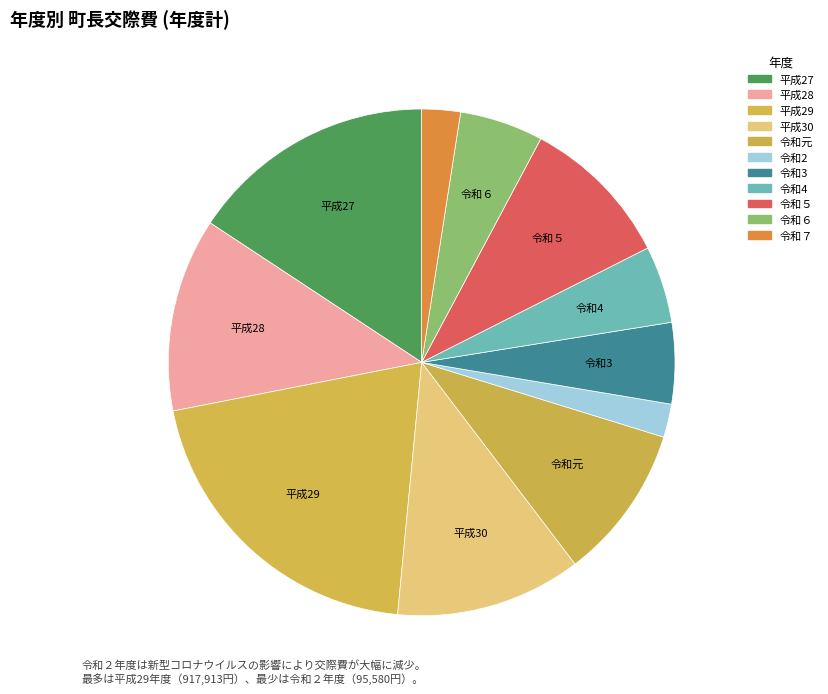

How many segments does this pie chart have?

11